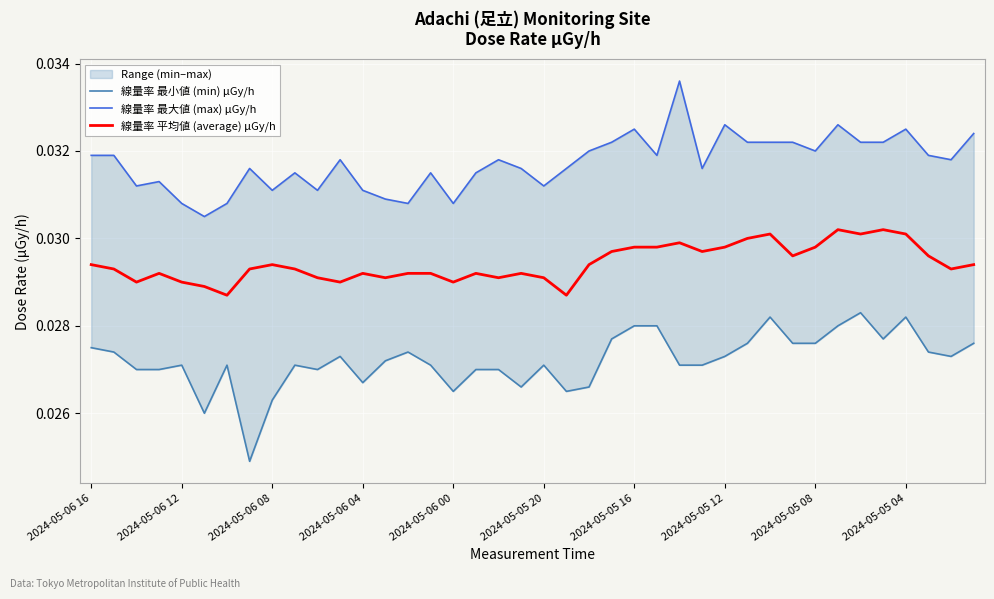

What is the sum of the 線量率 最小値 (min) μGy/h values at 30 and 37?

0.1